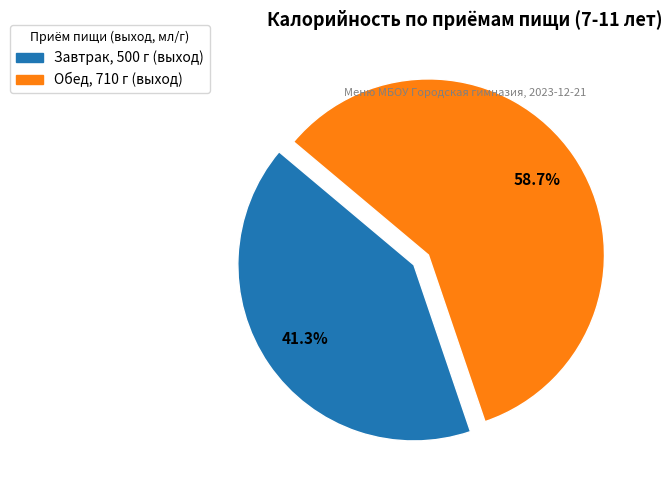

Rank the categories by value from highest to lowest.

Обед, Завтрак